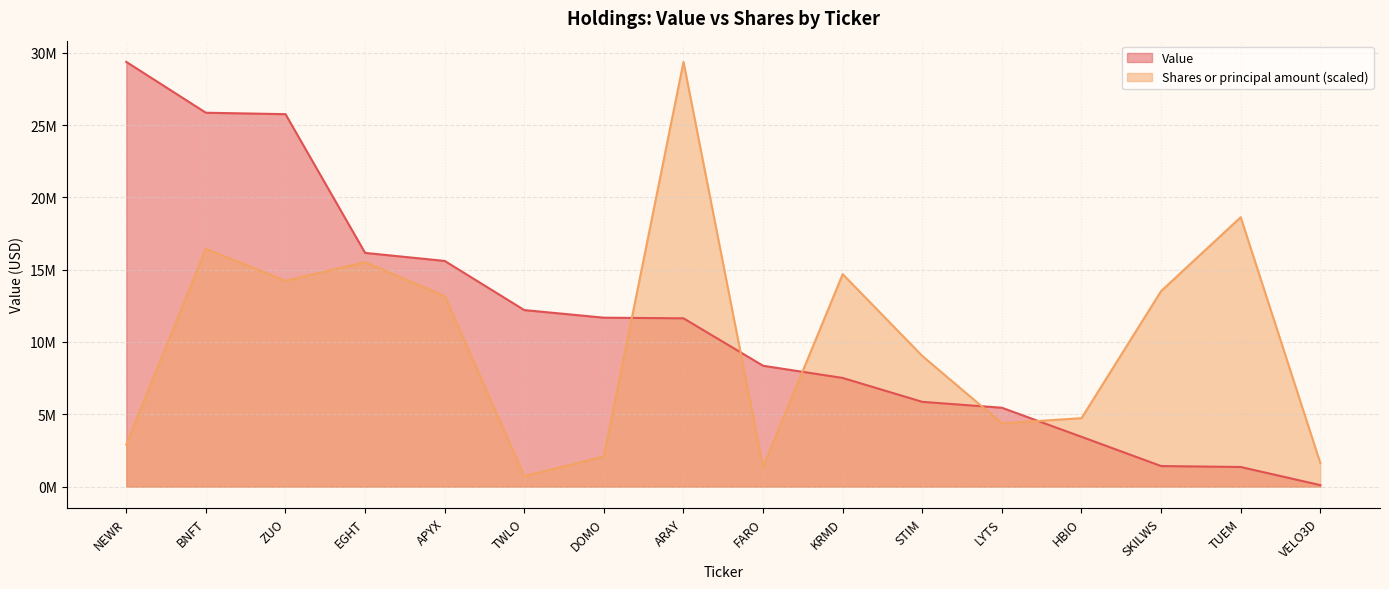

What is the difference between the Shares or principal amount values at VELO3D and TUEM?

16995564.8